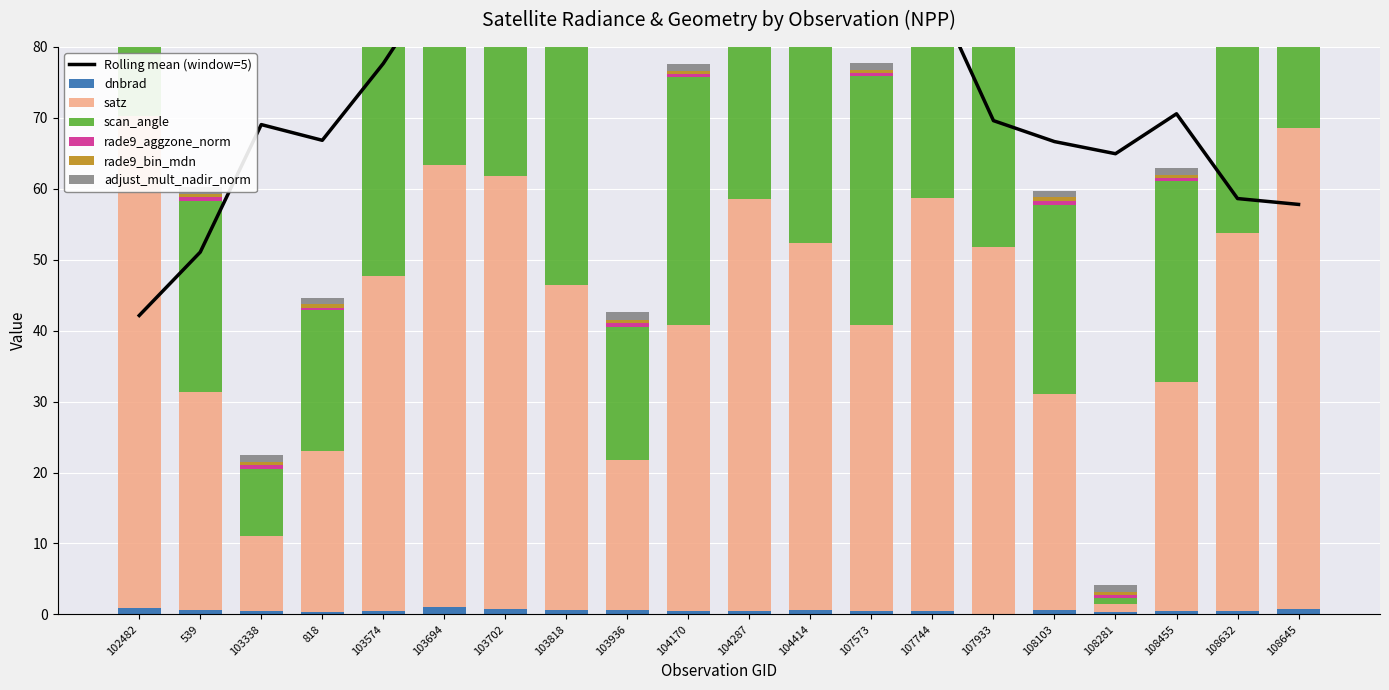

What is the sum of all rade9_aggzone_norm values?

8.8